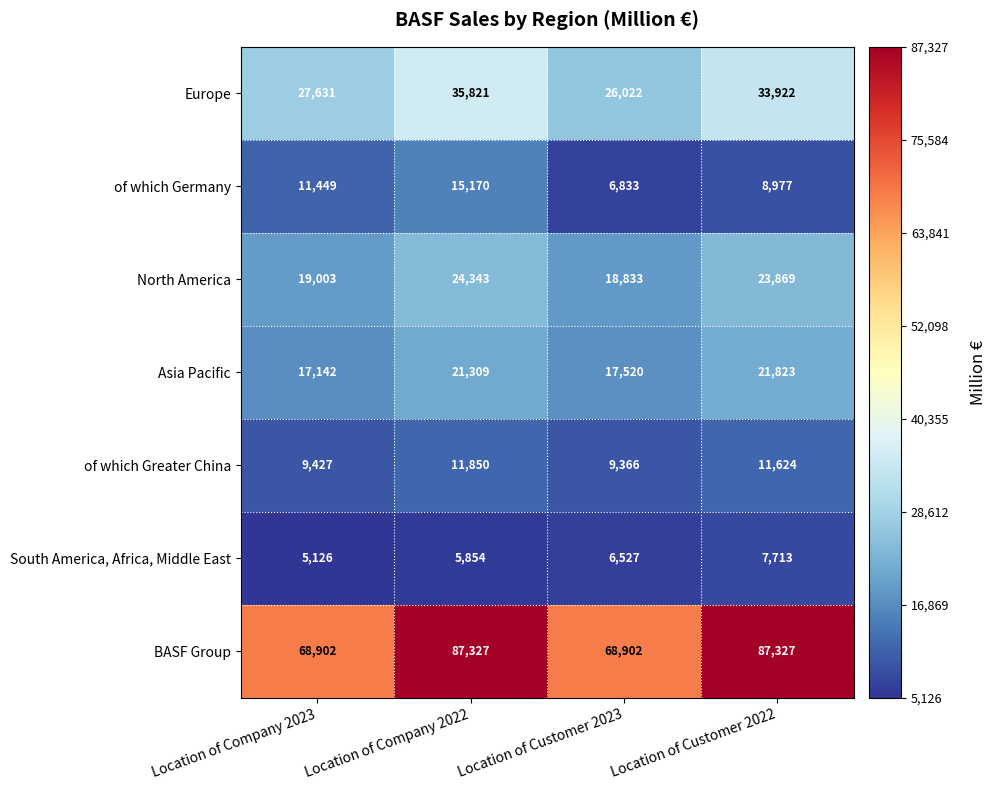

Reading left to right, transcribe all the data shown in this chart.

Europe: Location of Company 2023=27631	Location of Company 2022=35821	Location of Customer 2023=26022	Location of Customer 2022=33922
of which Germany: Location of Company 2023=11449	Location of Company 2022=15170	Location of Customer 2023=6833	Location of Customer 2022=8977
North America: Location of Company 2023=19003	Location of Company 2022=24343	Location of Customer 2023=18833	Location of Customer 2022=23869
Asia Pacific: Location of Company 2023=17142	Location of Company 2022=21309	Location of Customer 2023=17520	Location of Customer 2022=21823
of which Greater China: Location of Company 2023=9427	Location of Company 2022=11850	Location of Customer 2023=9366	Location of Customer 2022=11624
South America, Africa, Middle East: Location of Company 2023=5126	Location of Company 2022=5854	Location of Customer 2023=6527	Location of Customer 2022=7713
BASF Group: Location of Company 2023=68902	Location of Company 2022=87327	Location of Customer 2023=68902	Location of Customer 2022=87327